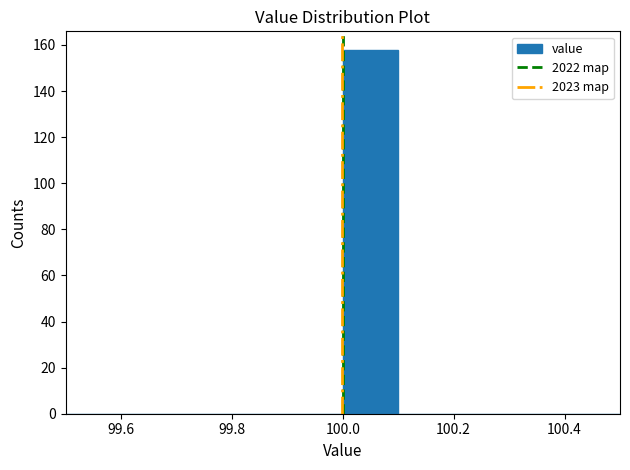

Reading left to right, list every bar in this chart as the range it spans on the x-axis followed by its height. The values are not printed on the chart, so give them approximately, as read against the axis.

99.5 to 99.6: 0
99.6 to 99.7: 0
99.7 to 99.8: 0
99.8 to 99.9: 0
99.9 to 100.0: 0
100.0 to 100.1: 158
100.1 to 100.2: 0
100.2 to 100.3: 0
100.3 to 100.4: 0
100.4 to 100.5: 0